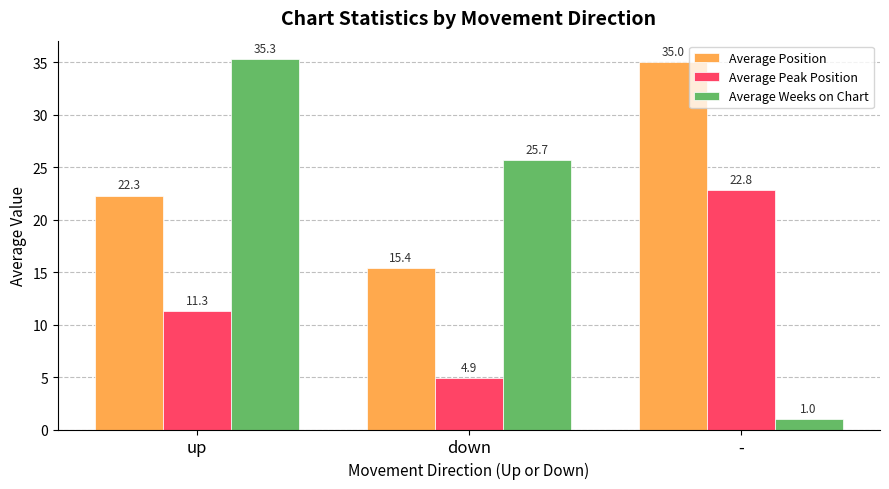

Where is Average Weeks on Chart nearest to the value 18?

down